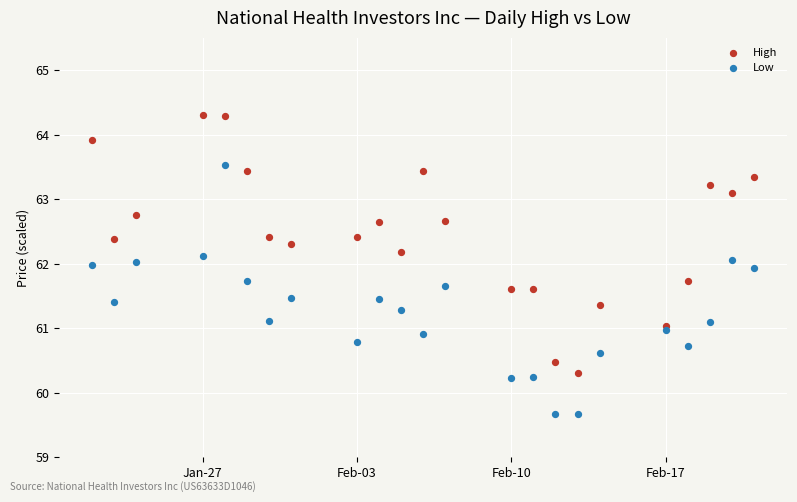

What is the X range (max minus min) for the scatter plot?

30.0